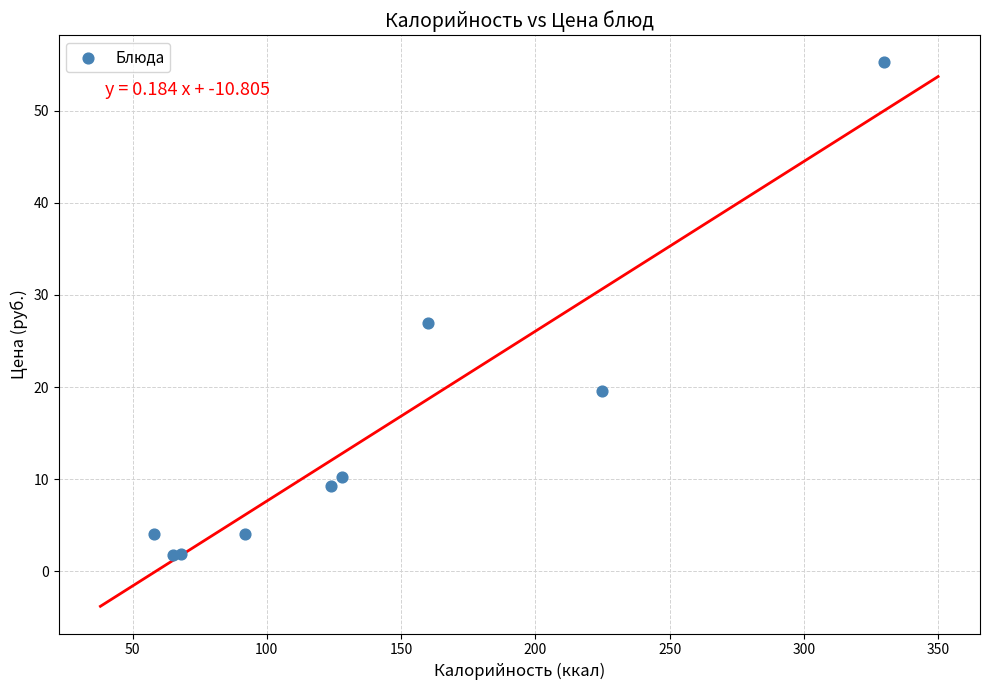

What Y value in the scatter plot is closest to 28?

27.0